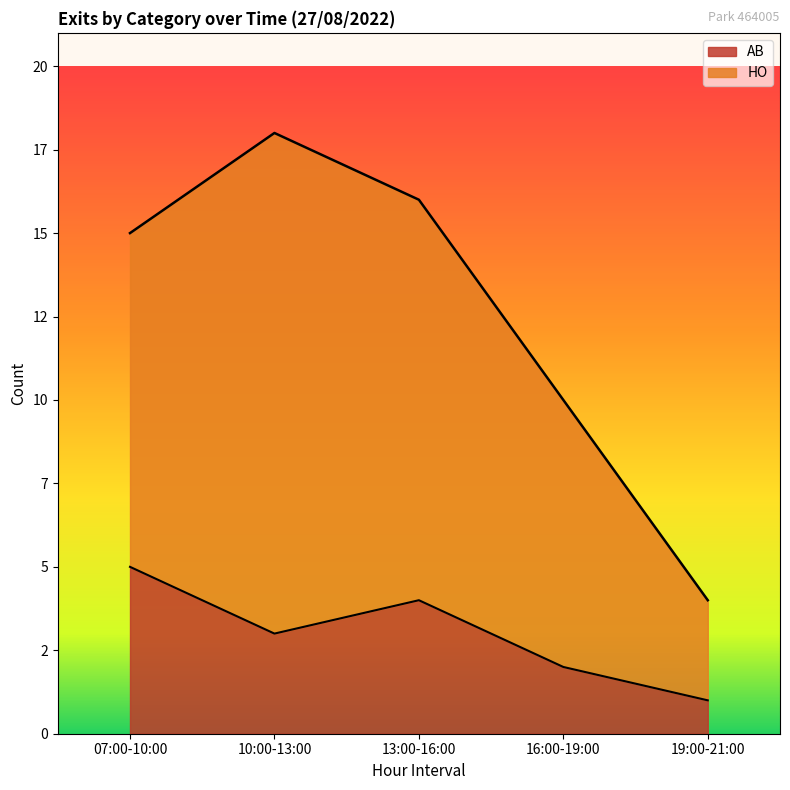

Where is the data nearest to the value 3?

10:00-13:00